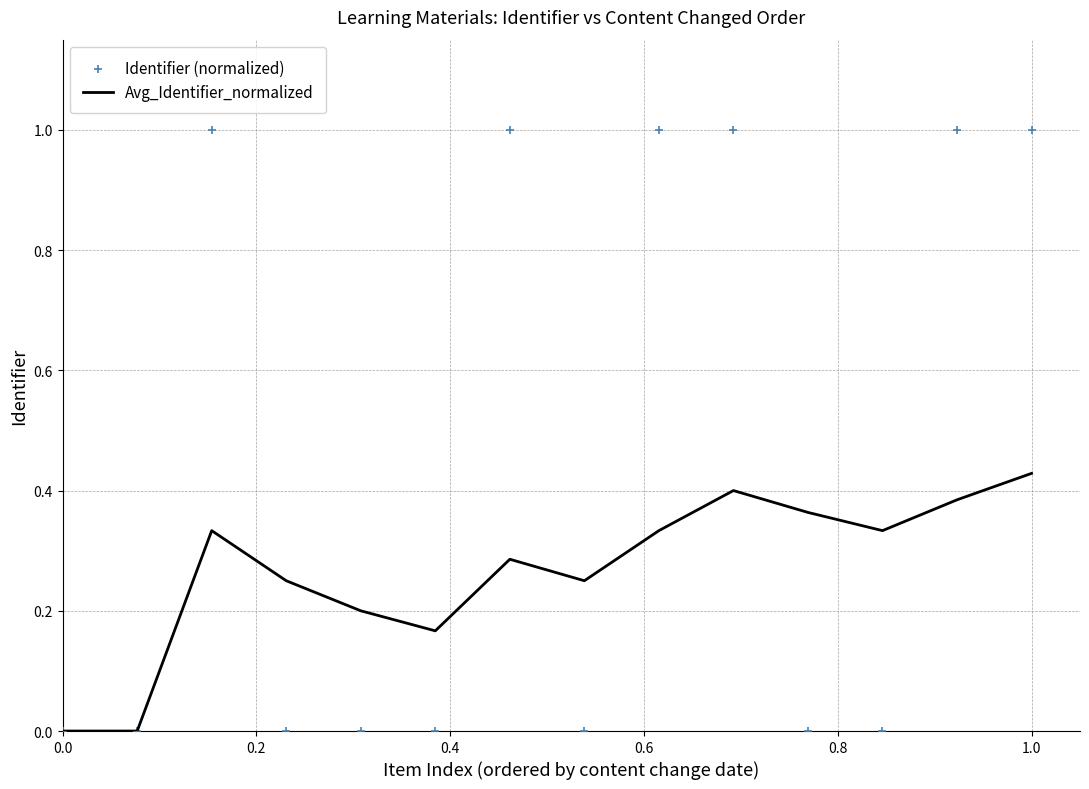

Which category has the highest value in the Avg_Identifier_normalized series?

1.0